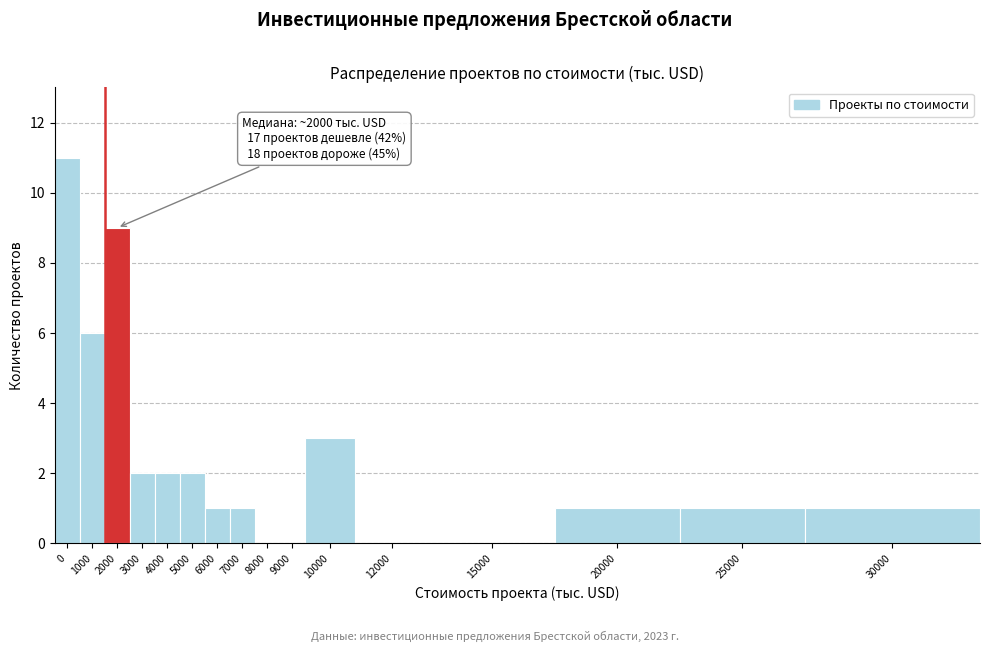

Reading left to right, extract all data points from this chart.

0=11	1000=6	2000=9	3000=2	4000=2	5000=2	6000=1	7000=1	8000=0	9000=0	10000=3	12000=0	15000=0	20000=1	25000=1	30000=1